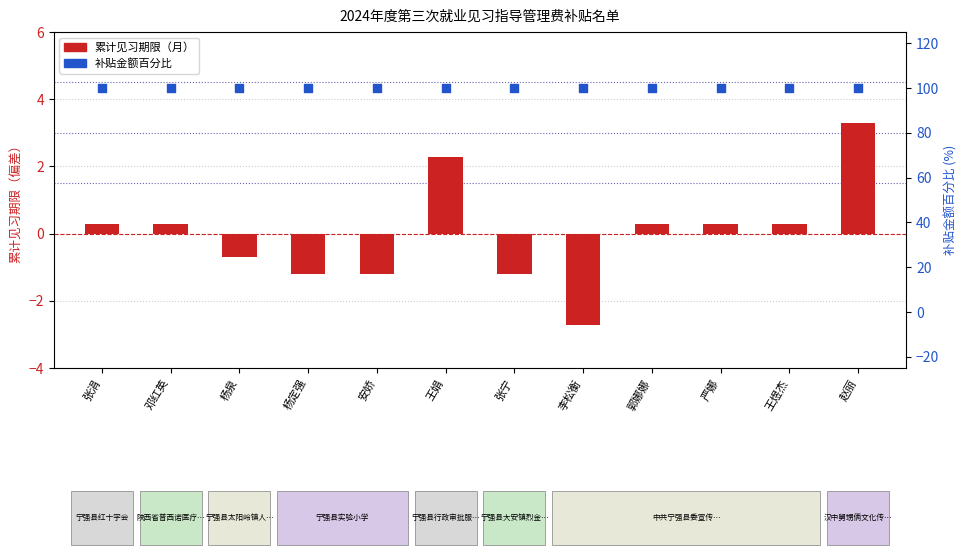

What are all the series names shown in the legend?

累计见习期限（月）, 补贴金额（元）